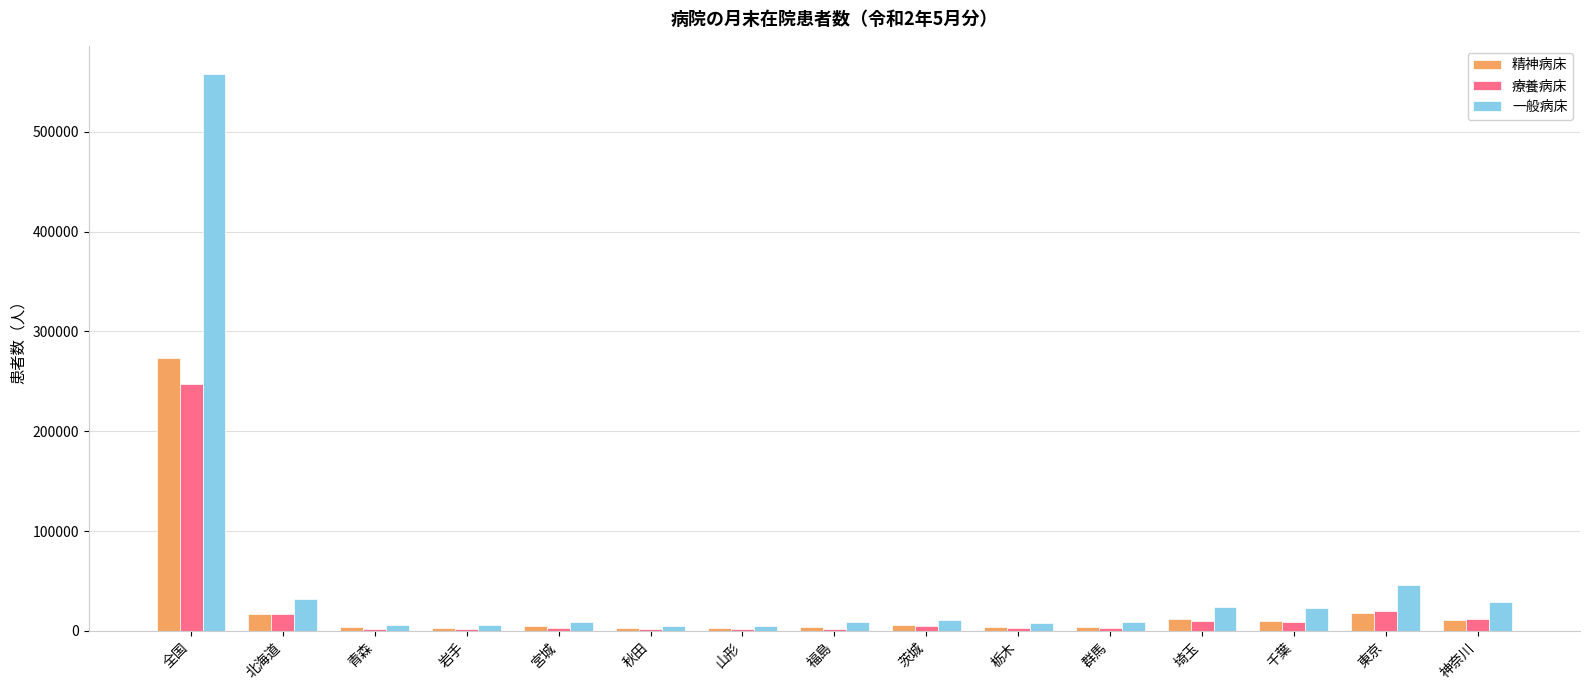

At which label does 精神病床 reach its peak?

全国